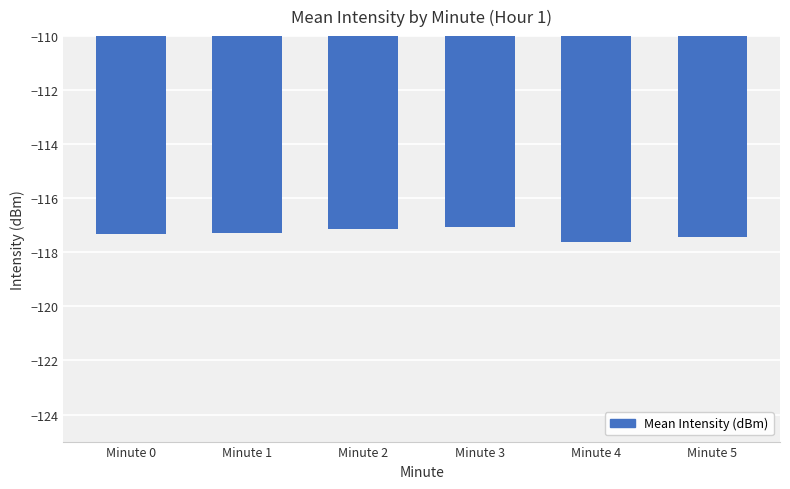

How many data points does each series have?

6